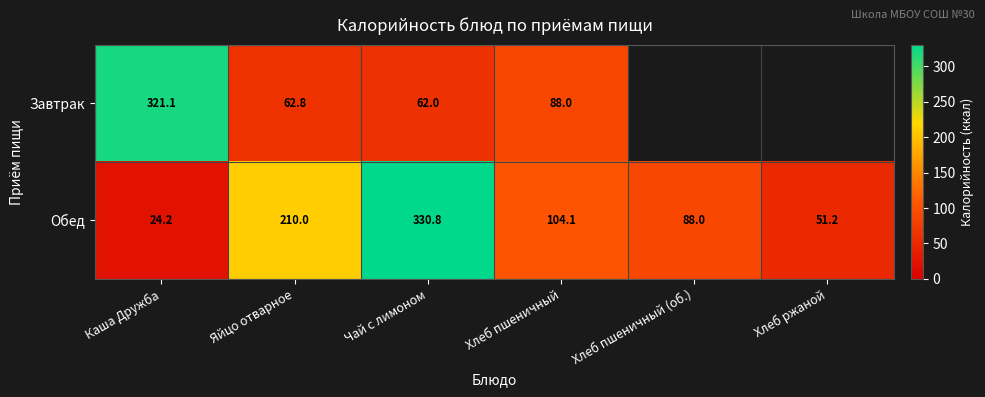

At which label is Обед closest to 177?

Яйцо отварное